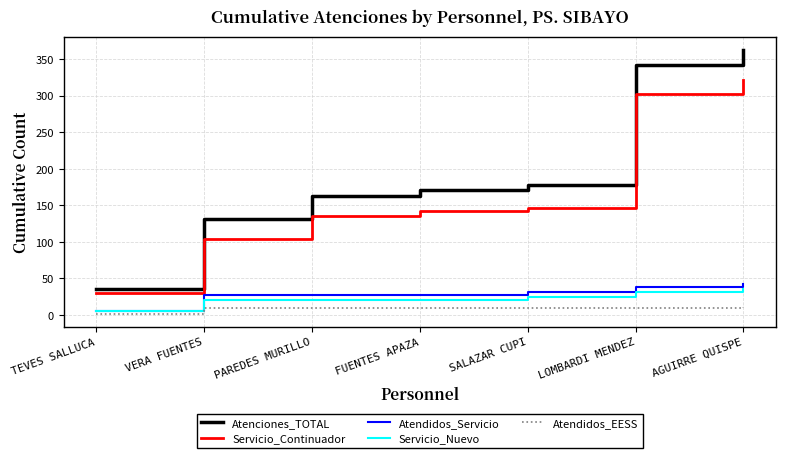

True or false: Atendidos_Servicio and Servicio_Continuador intersect in this chart.

False